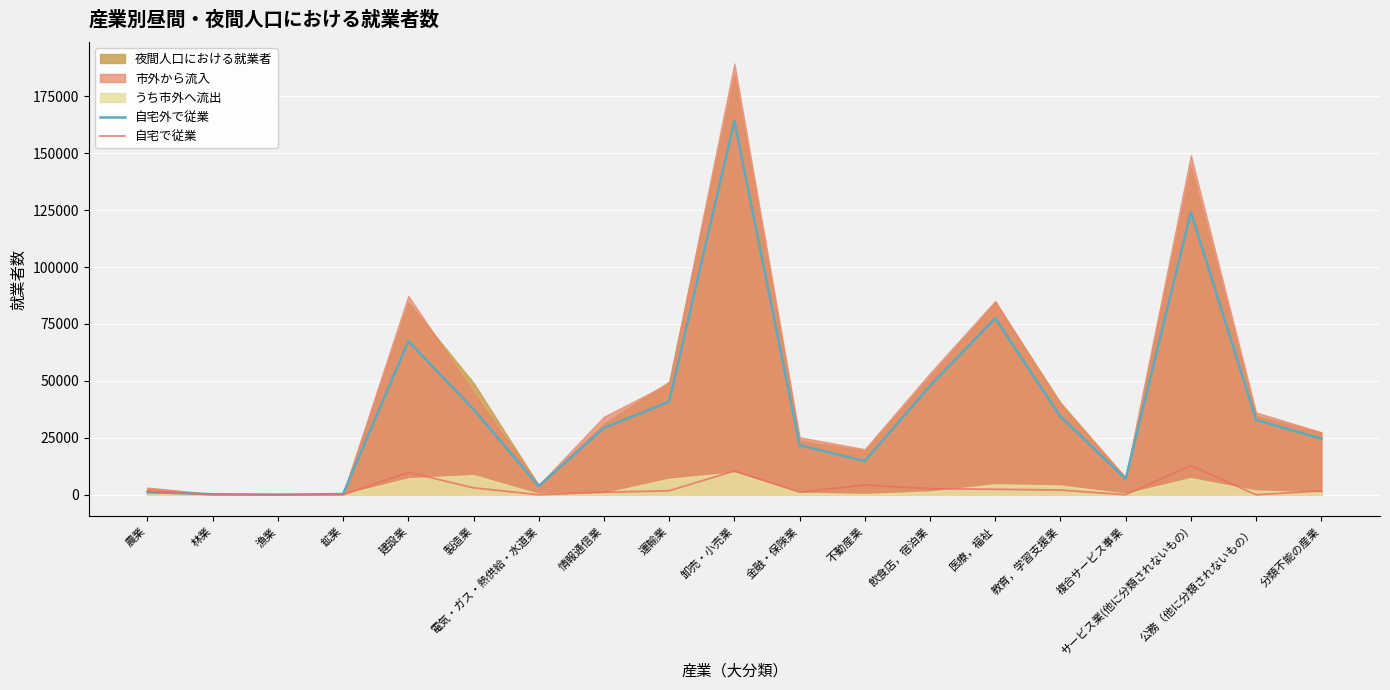

Which label corresponds to the smallest value in the chart?

電気・ガス・熱供給・水道業